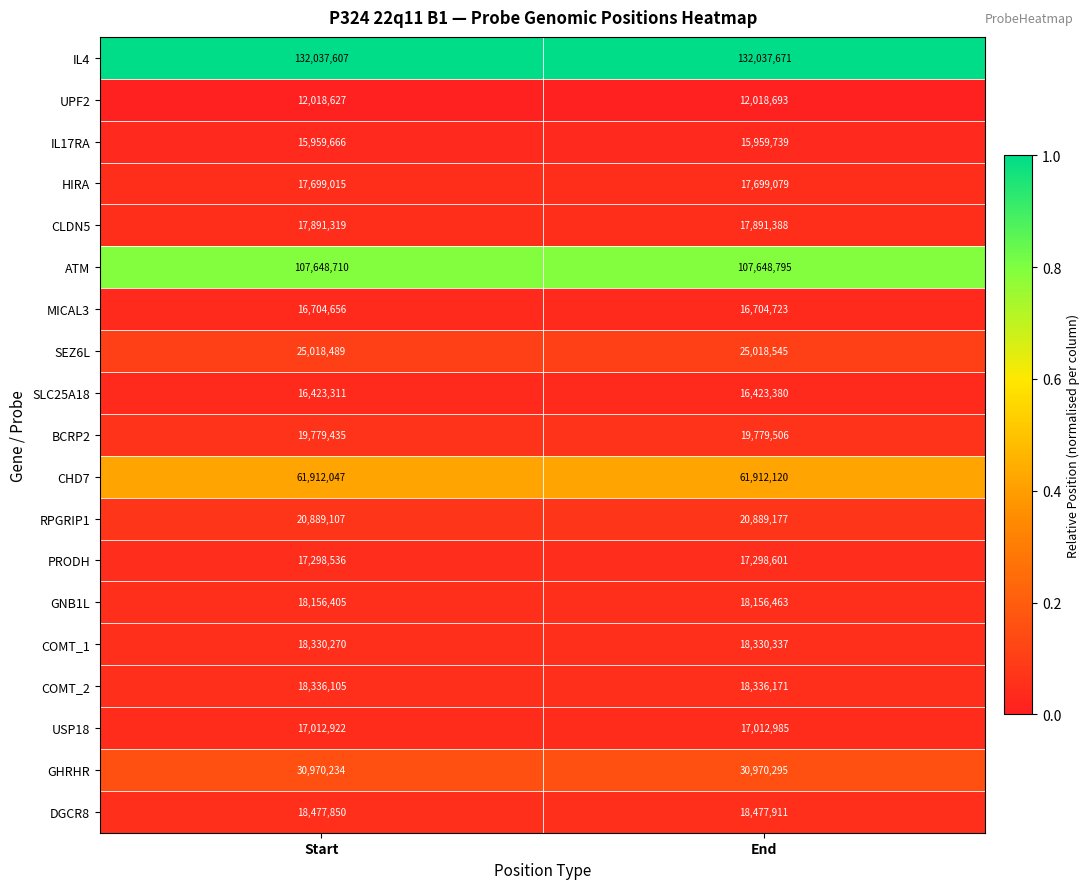

Rank the series at End from lowest to highest value.

UPF2, IL17RA, SLC25A18, MICAL3, USP18, PRODH, HIRA, CLDN5, GNB1L, COMT_1, COMT_2, DGCR8, BCRP2, RPGRIP1, SEZ6L, GHRHR, CHD7, ATM, IL4